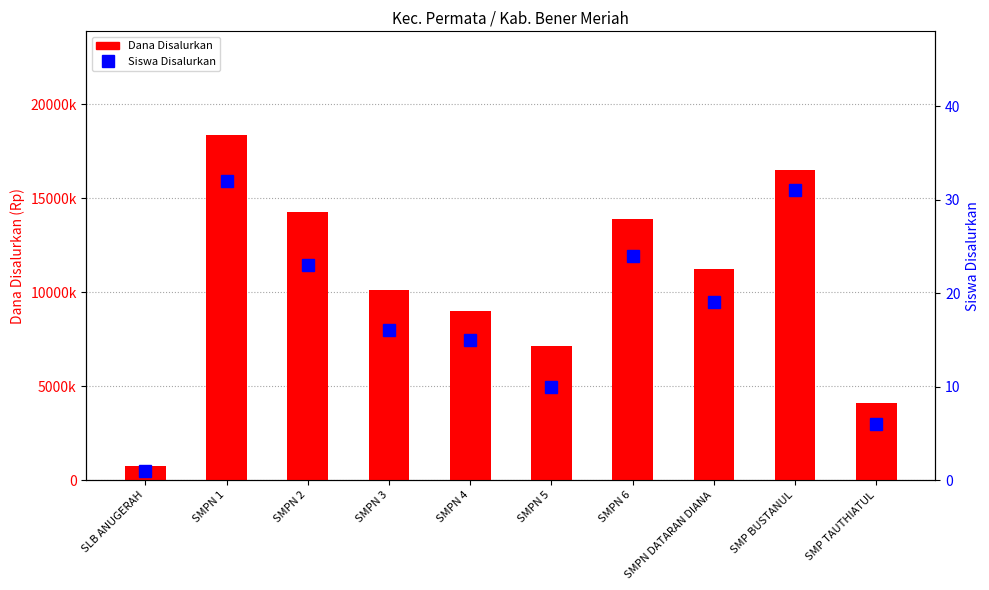

Reading right to left, extract all data points from this chart.

Dana Disalurkan: SMP TAUTHIATUL=4125000	SMP BUSTANUL=16500000	SMPN DATARAN DIANA=11250000	SMPN 6=13875000	SMPN 5=7125000	SMPN 4=9000000	SMPN 3=10125000	SMPN 2=14250000	SMPN 1=18375000	SLB ANUGERAH=750000
Siswa Disalurkan: SMP TAUTHIATUL=6	SMP BUSTANUL=31	SMPN DATARAN DIANA=19	SMPN 6=24	SMPN 5=10	SMPN 4=15	SMPN 3=16	SMPN 2=23	SMPN 1=32	SLB ANUGERAH=1